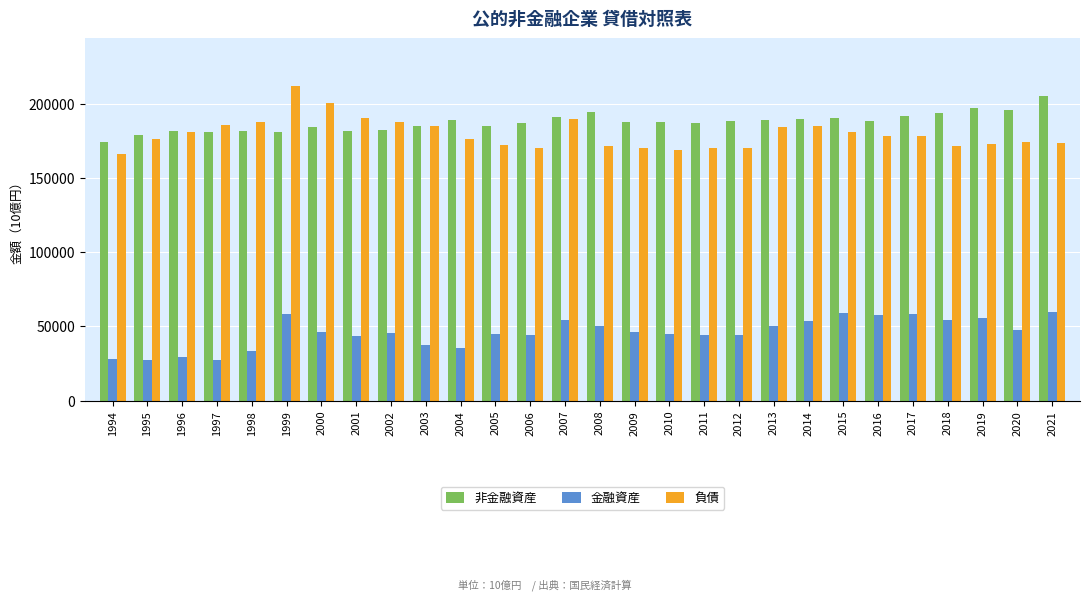

How many bars are there in total?

84